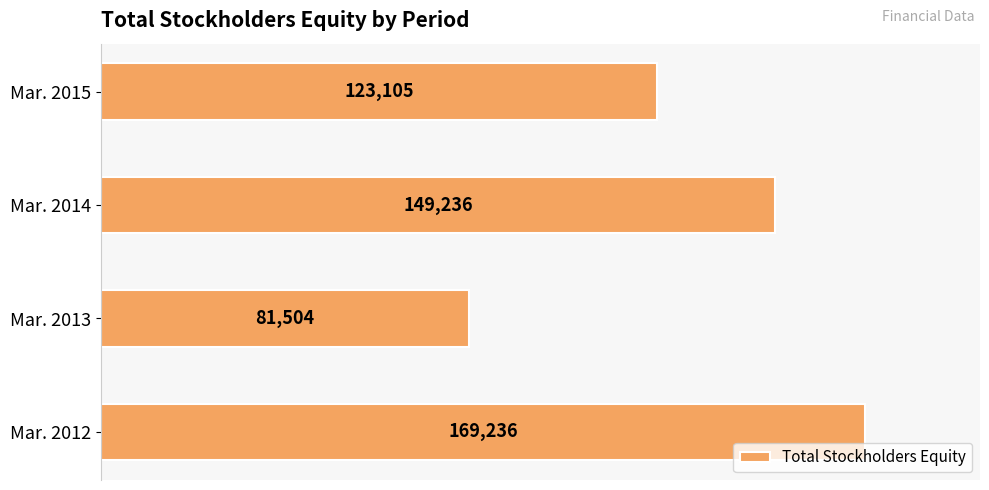

Where is the data nearest to the value 125370?

Mar. 2015